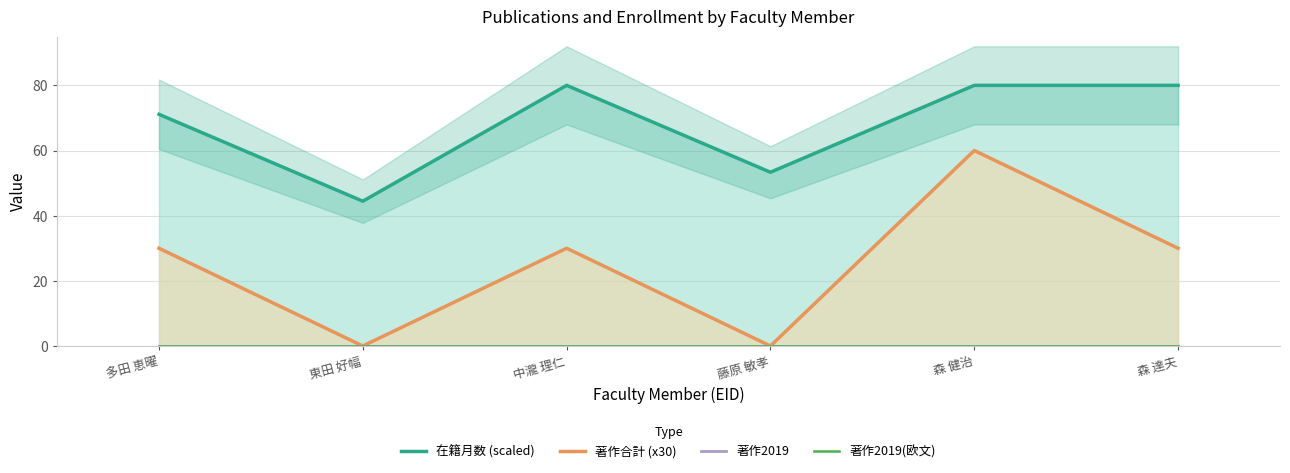

What is the label of the 2nd point from the left?

東田 好幅